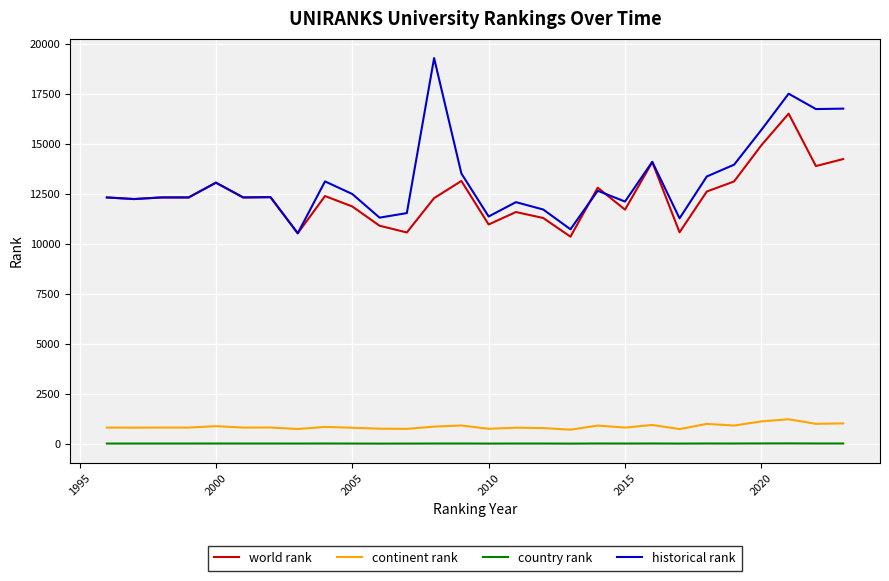

At how many categories does at least one series exceed 1530?

28